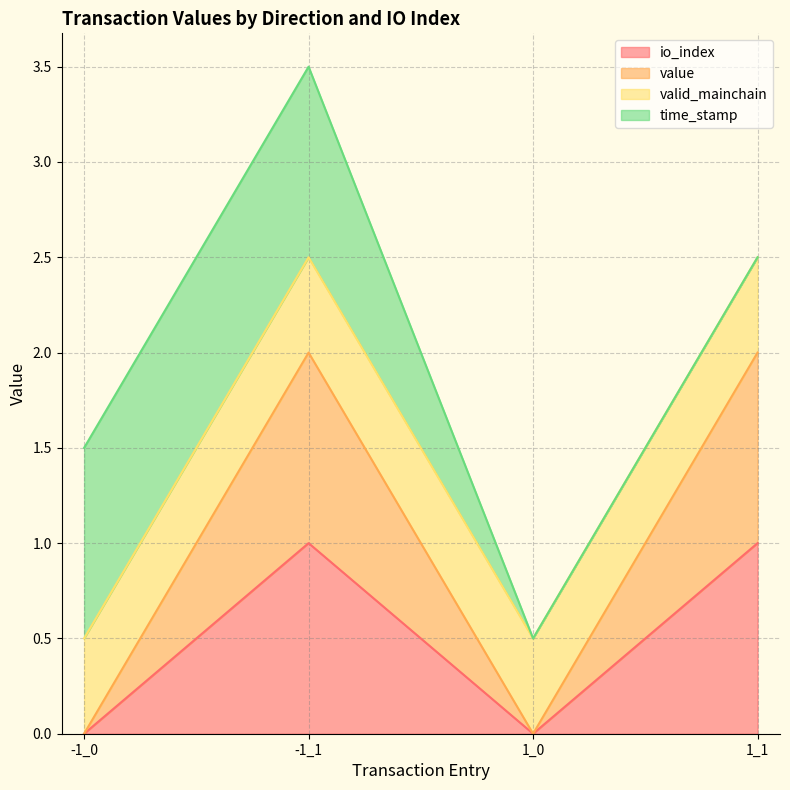

What position from the right is 1_1?

1